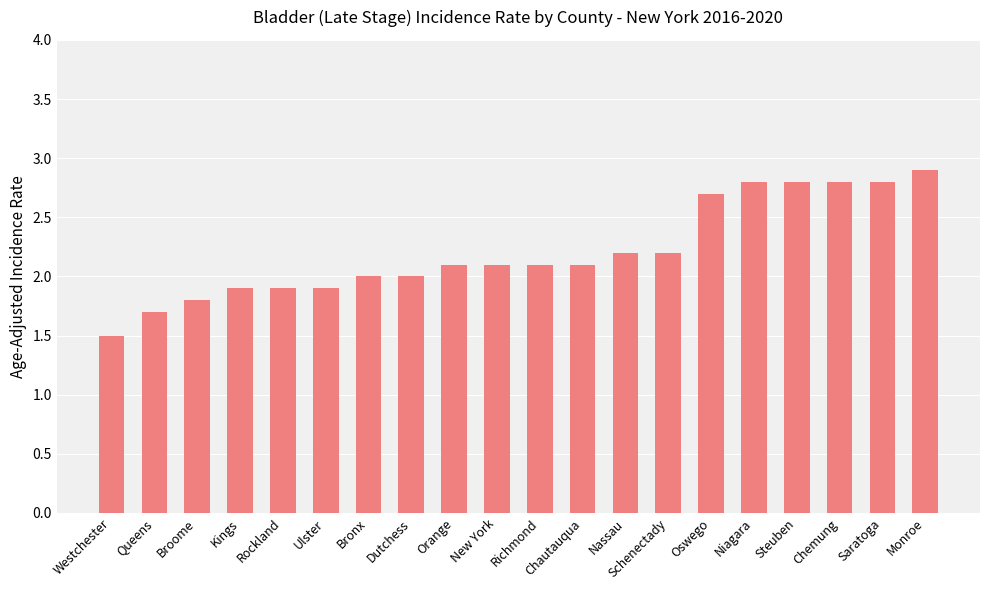

The chart shows a value of 2.0 at Bronx. True or false?

True